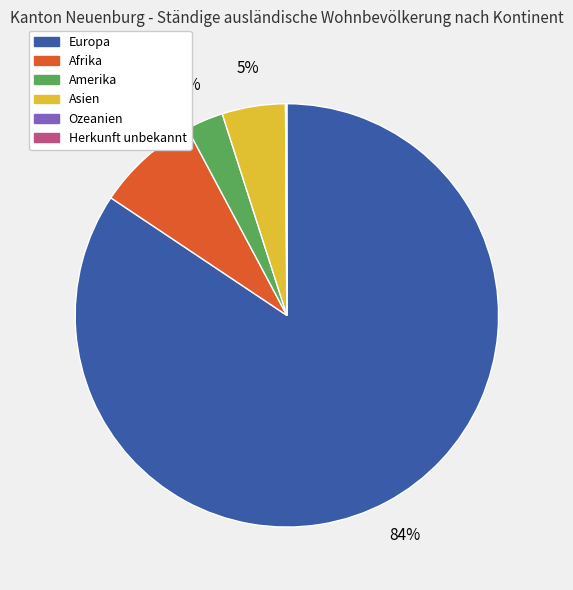

True or false: Europa accounts for 84% of the total.

True